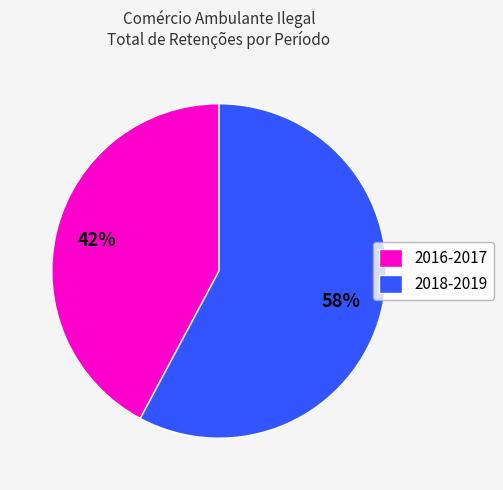

To the nearest percent, what is the average slice percentage?

50%